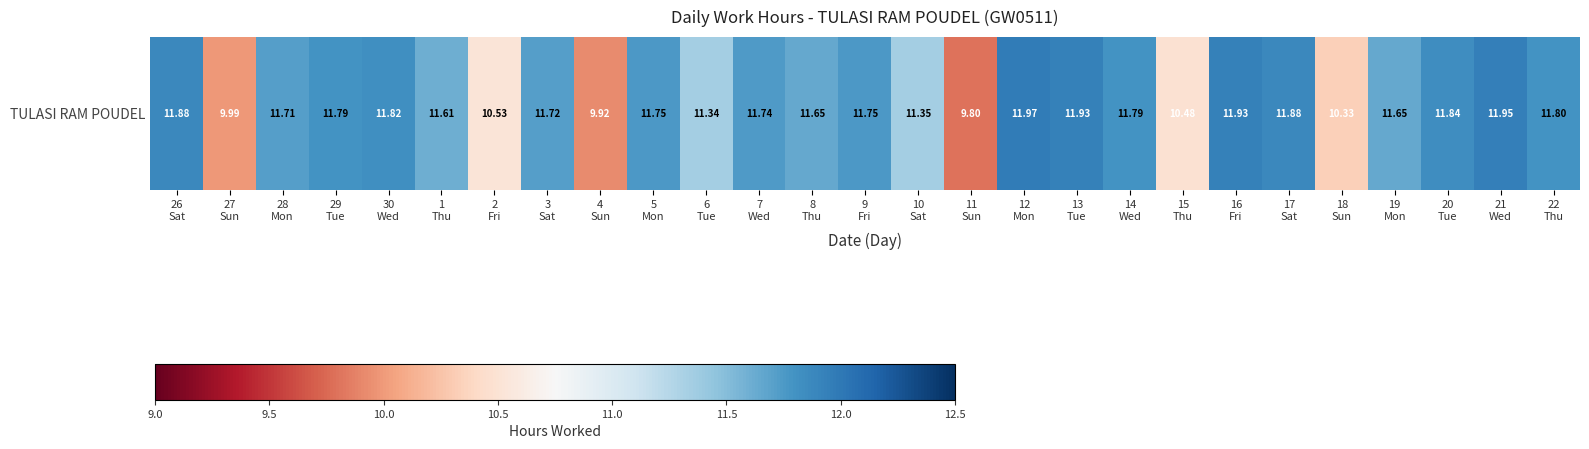

List the labels in order of value, largest first.

12
Mon, 21
Wed, 13
Tue, 16
Fri, 26
Sat, 17
Sat, 20
Tue, 30
Wed, 22
Thu, 29
Tue, 14
Wed, 5
Mon, 9
Fri, 7
Wed, 3
Sat, 28
Mon, 8
Thu, 19
Mon, 1
Thu, 10
Sat, 6
Tue, 2
Fri, 15
Thu, 18
Sun, 27
Sun, 4
Sun, 11
Sun